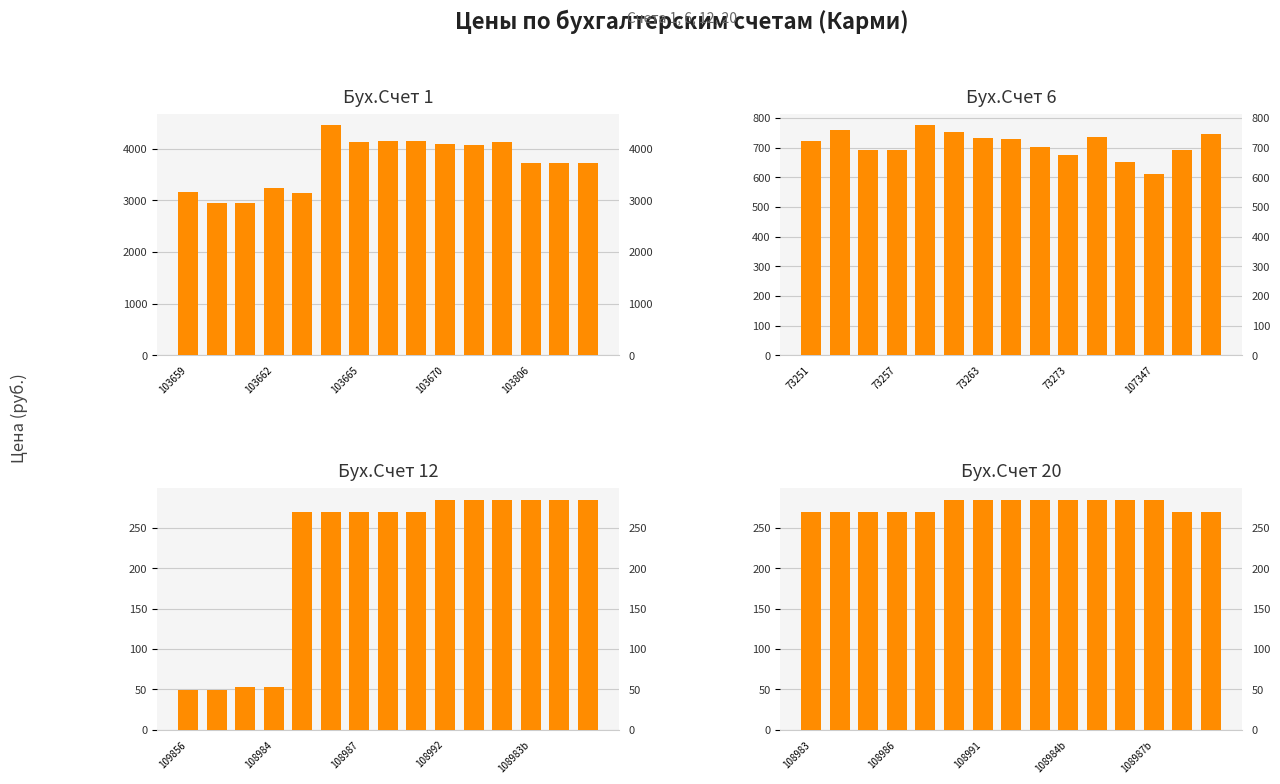

Which series has the widest spread of values?

Бух.Счет 1